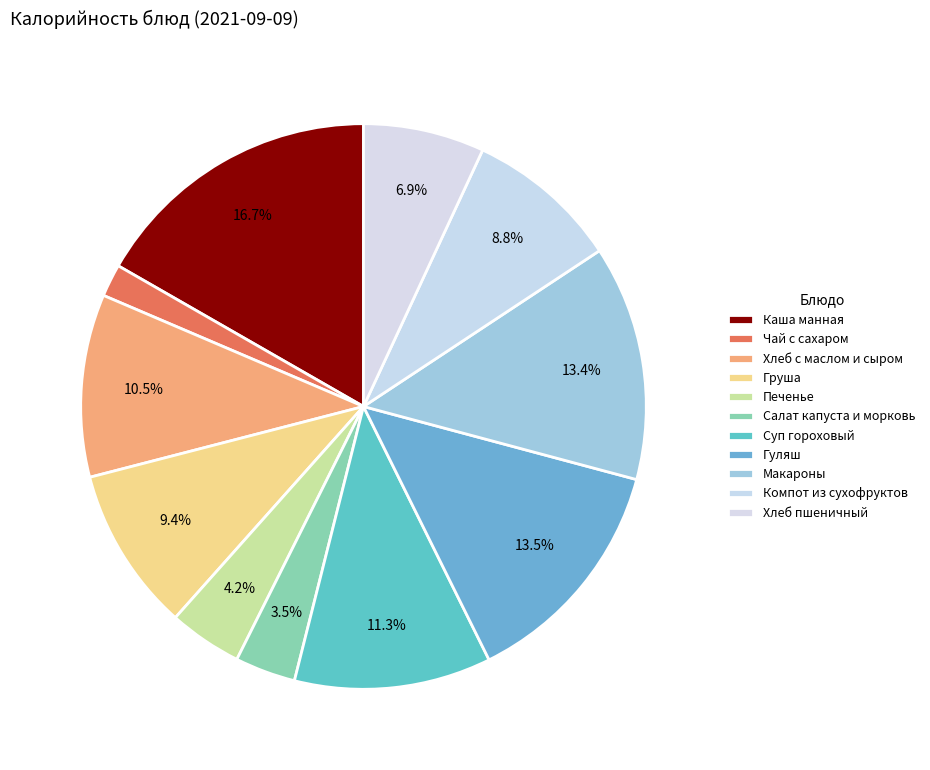

To the nearest percent, what is the difference between the Каша манная and Груша slice percentages?

7%